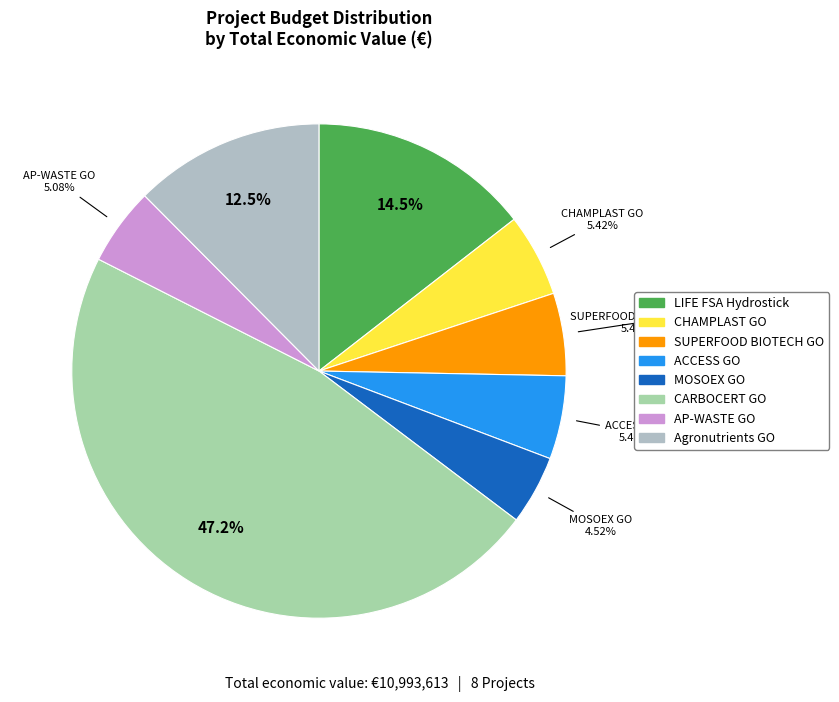

Which category has the biggest portion of the pie?

CARBOCERT GO